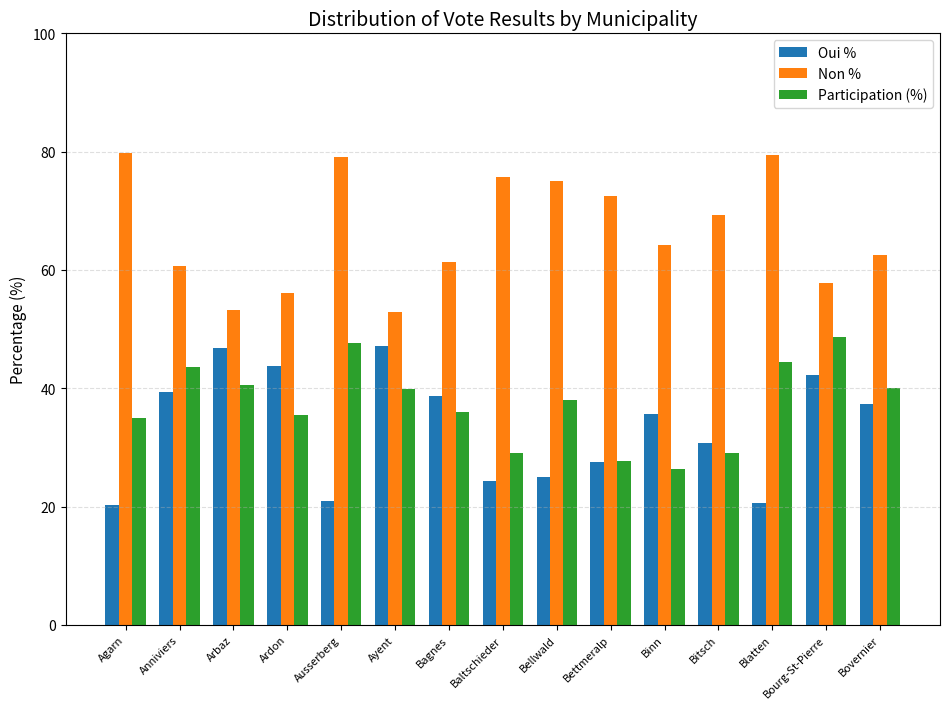

What is the spread (max minus min) of values at Arbaz?

12.6